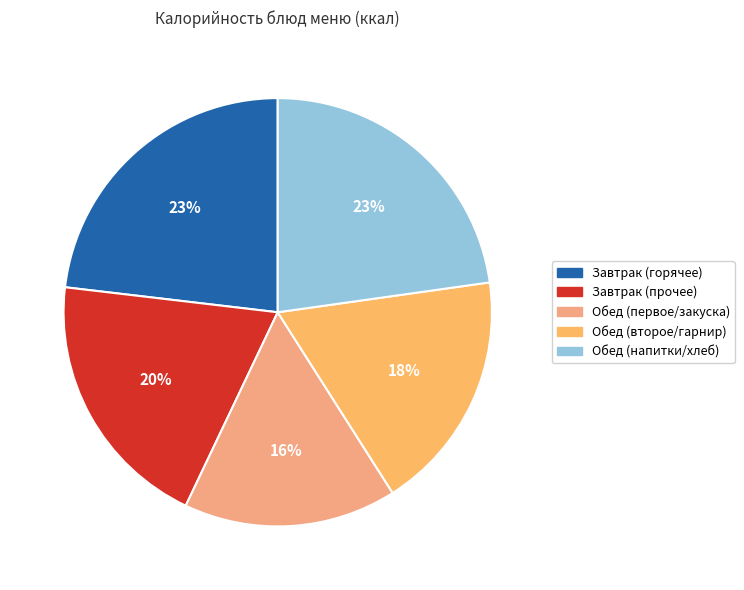

Count the number of slices in the pie.

5